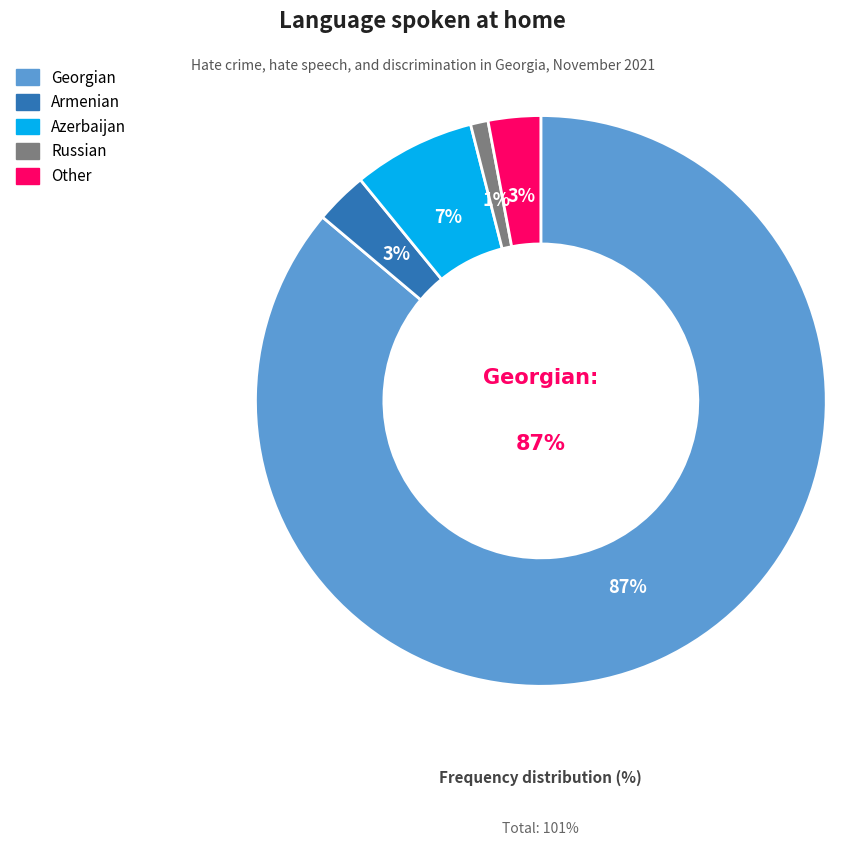

Does Georgian represent more than half of the total?

Yes